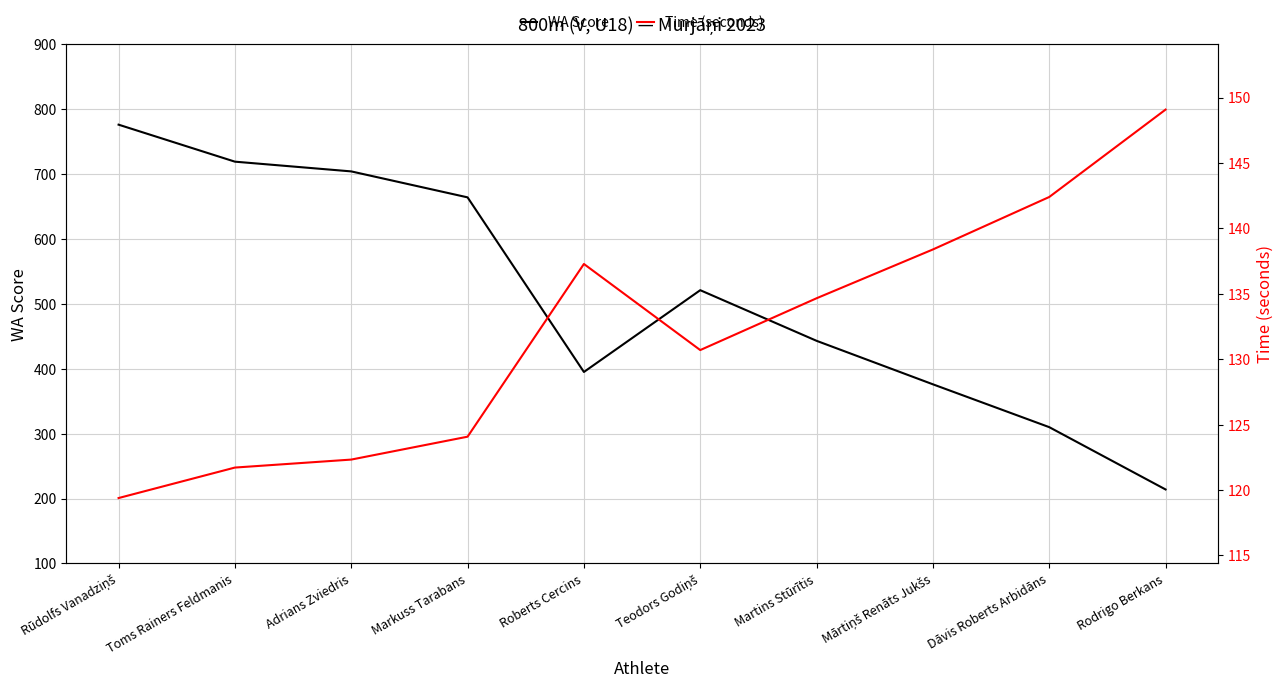

What is the sum of all Time (seconds) values?

1320.0